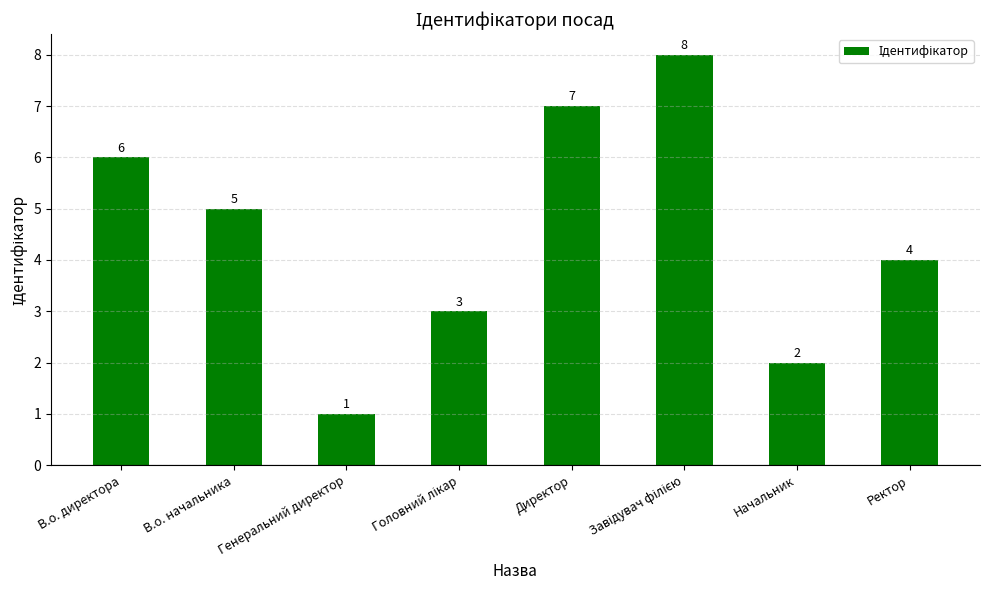

Does the chart contain stacked bars?

No